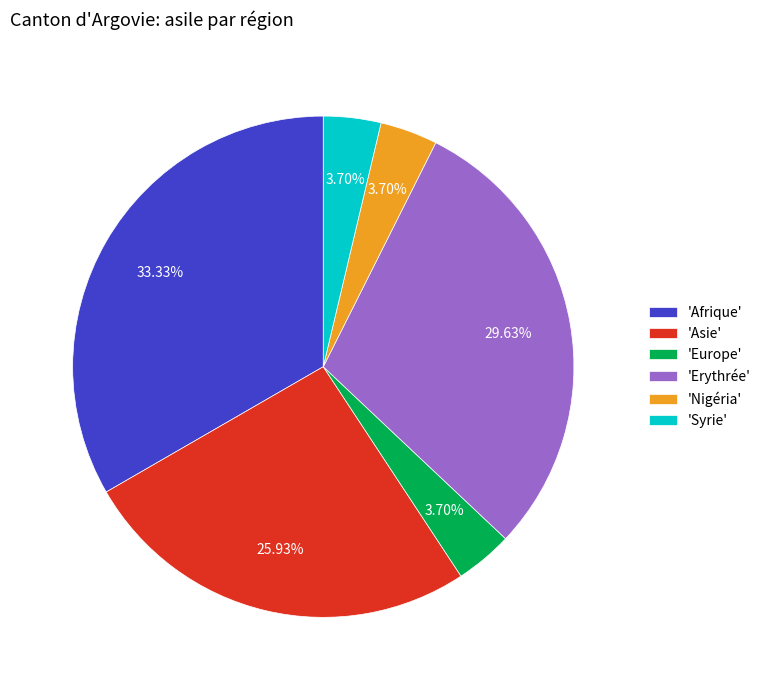

Which slice is the largest?

'Afrique'